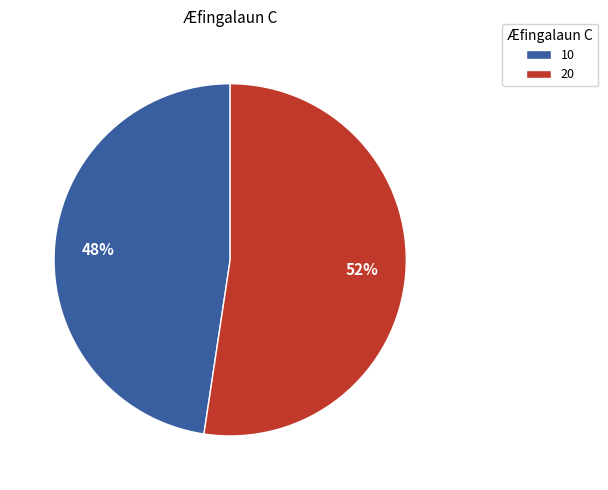

Is 20 the majority of the pie?

Yes